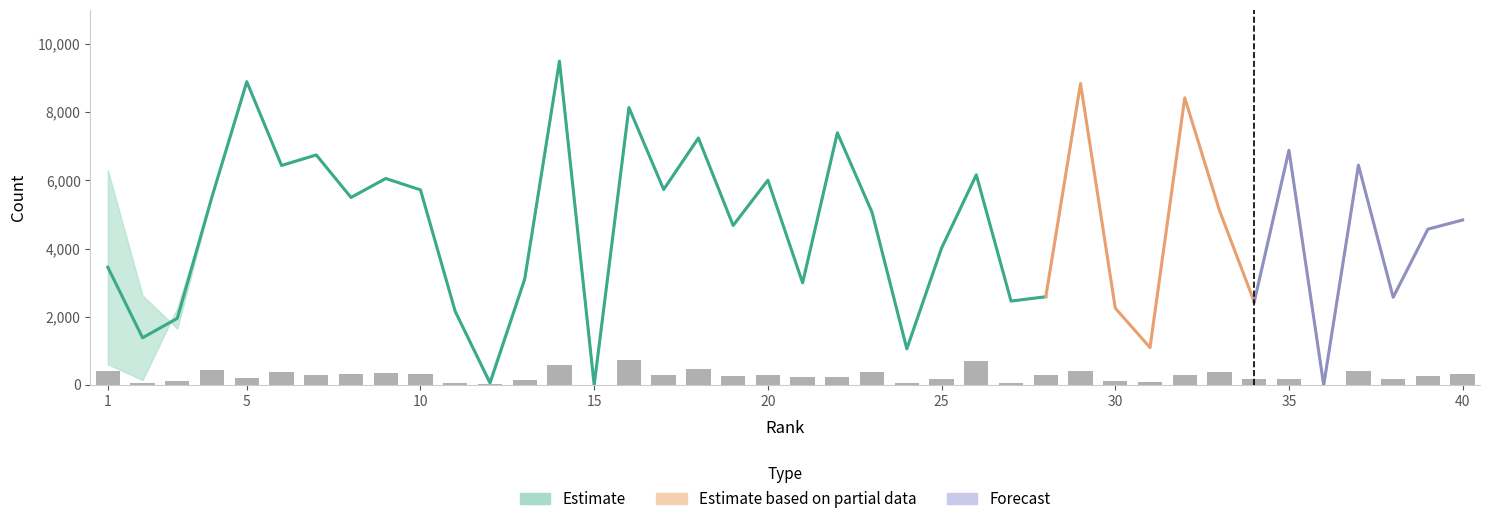

Does the chart contain stacked bars?

No